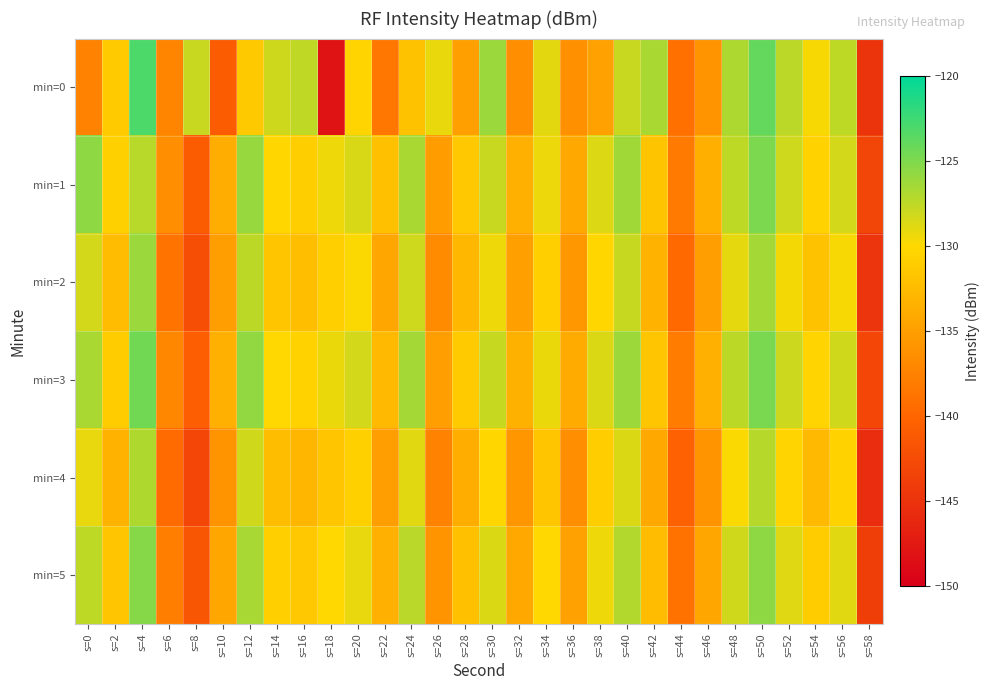

Between s=14 and s=24, which series saw the biggest shift?

min=0